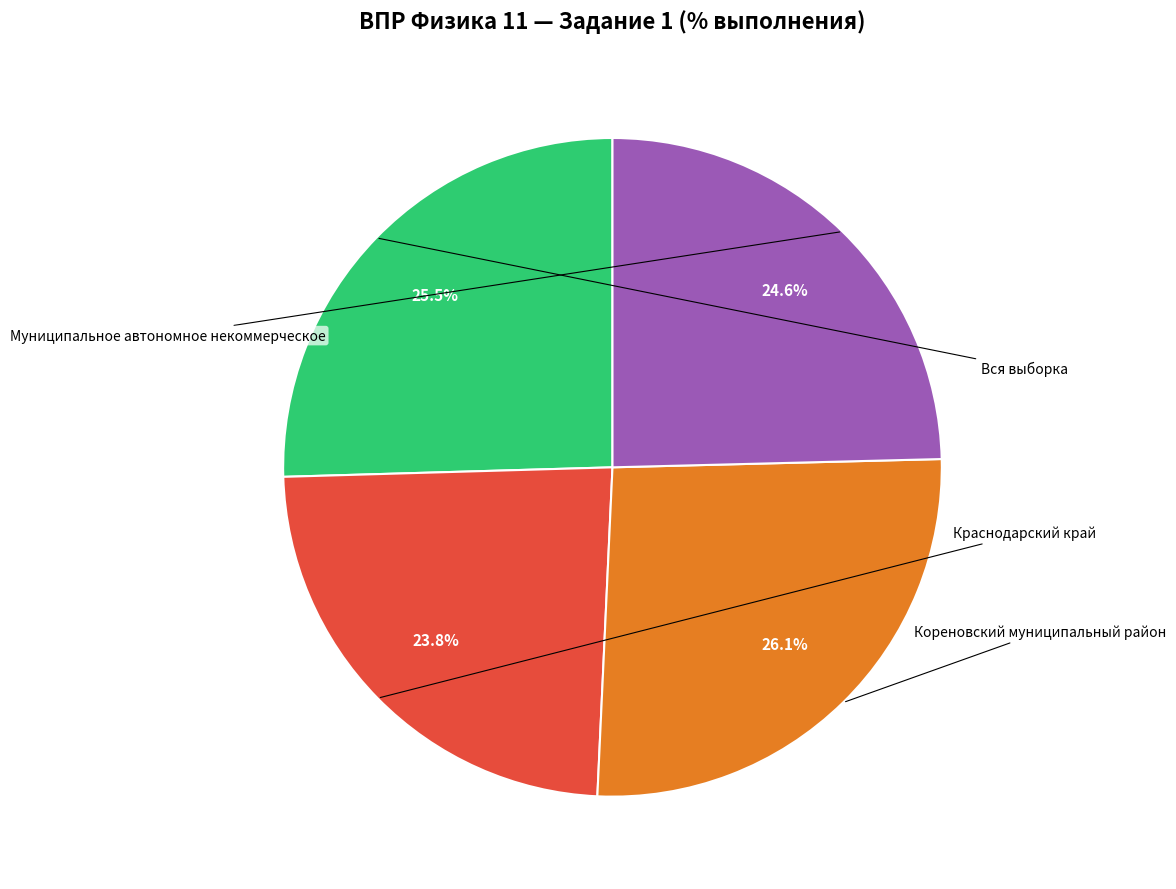

Does any single category account for the majority?

No